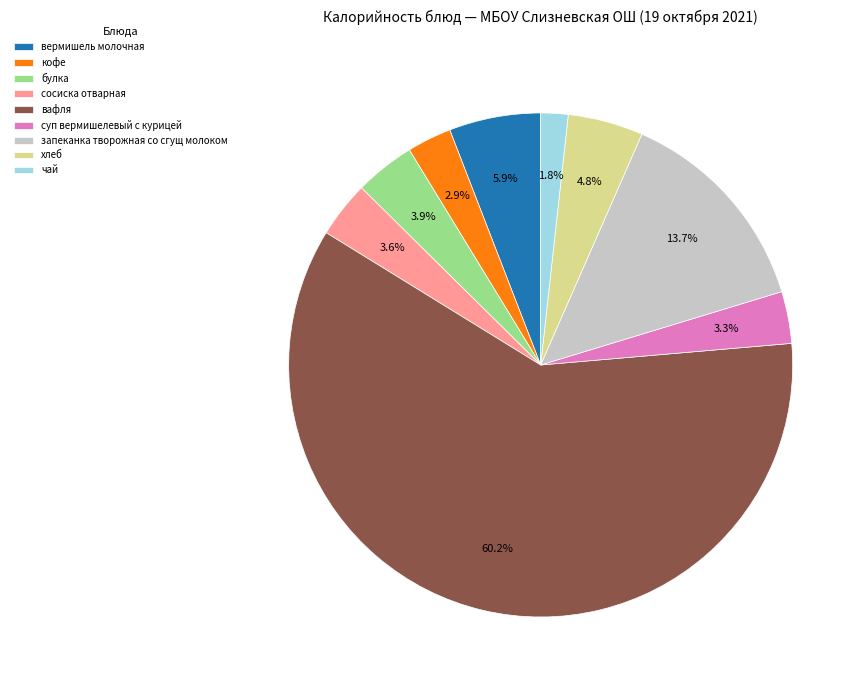

What percentage is NOT represented by сосиска отварная?

96.4%